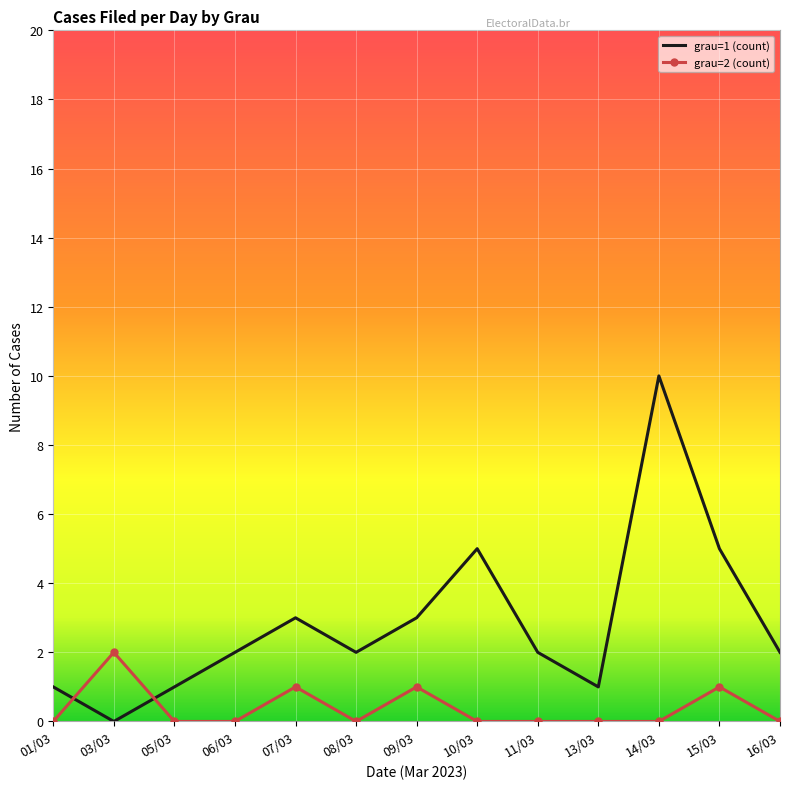

Reading left to right, extract all data points from this chart.

grau=1 (count): 01/03=1	03/03=0	05/03=1	06/03=2	07/03=3	08/03=2	09/03=3	10/03=5	11/03=2	13/03=1	14/03=10	15/03=5	16/03=2
grau=2 (count): 01/03=0	03/03=2	05/03=0	06/03=0	07/03=1	08/03=0	09/03=1	10/03=0	11/03=0	13/03=0	14/03=0	15/03=1	16/03=0